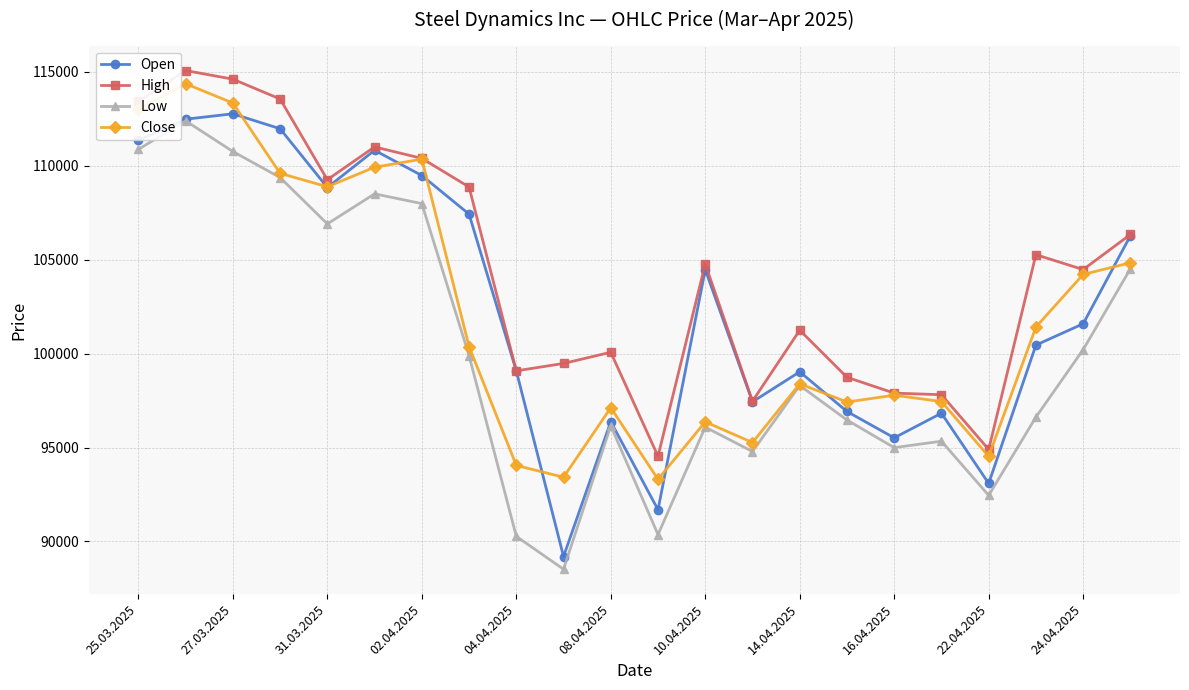

What is the value of the Open point at the 13th from the left?

104472